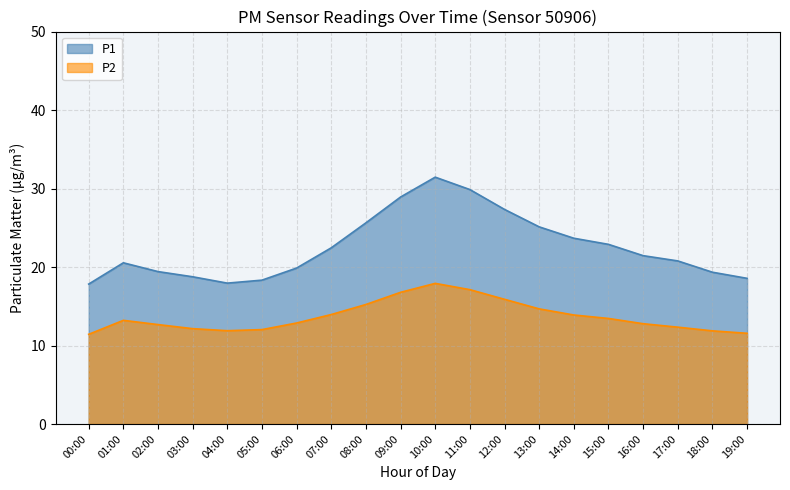

How many interior local valleys does the P1 series have?

1